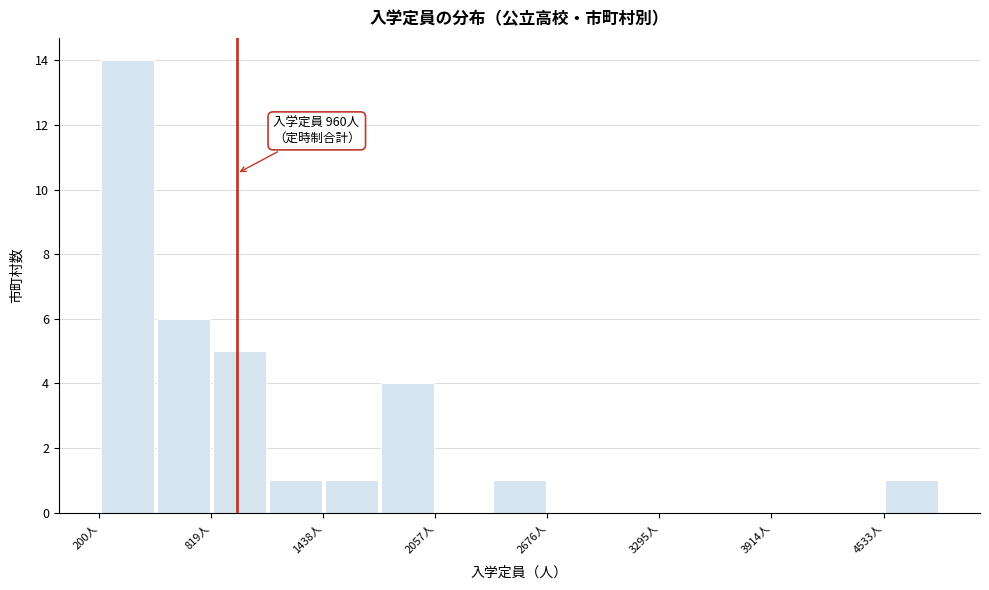

Around what value on the x-axis is the tallest bar? Give the approximate position of its centre, as read against the axis.

400